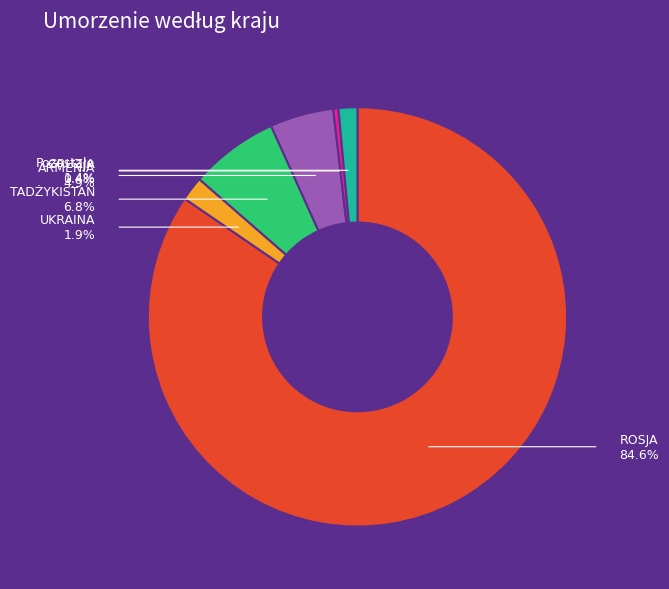

Is ROSJA the majority of the pie?

Yes